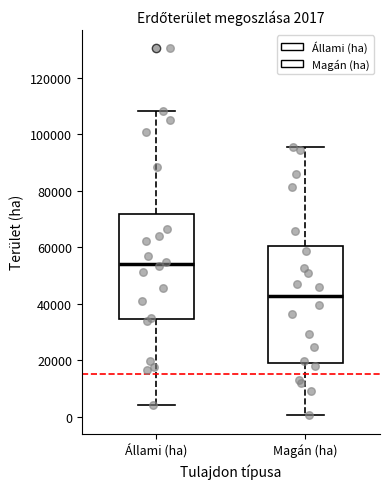

Comparing the boxes themselves (not the whiskers), which one is the tallest?

Magán (ha)